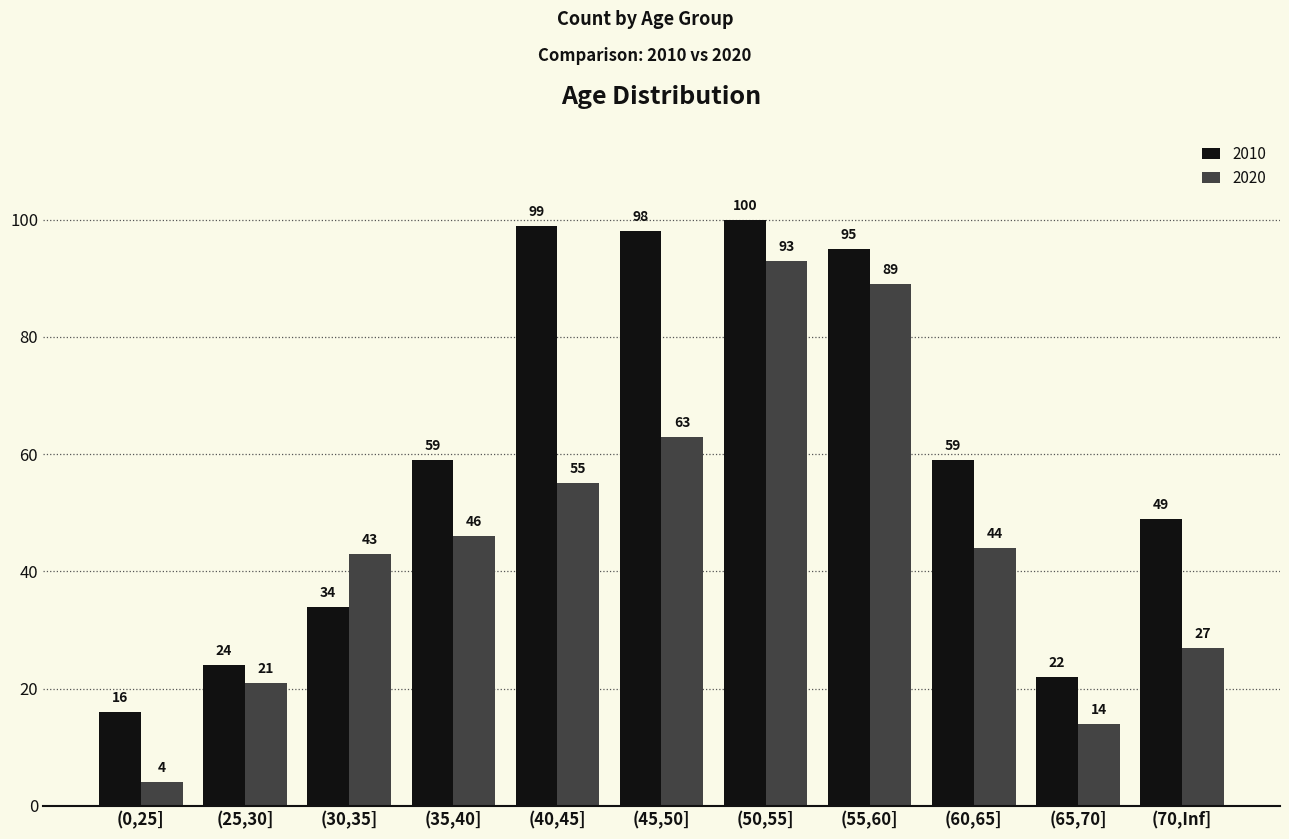

What is the label of the 9th bar from the right?

(30,35]